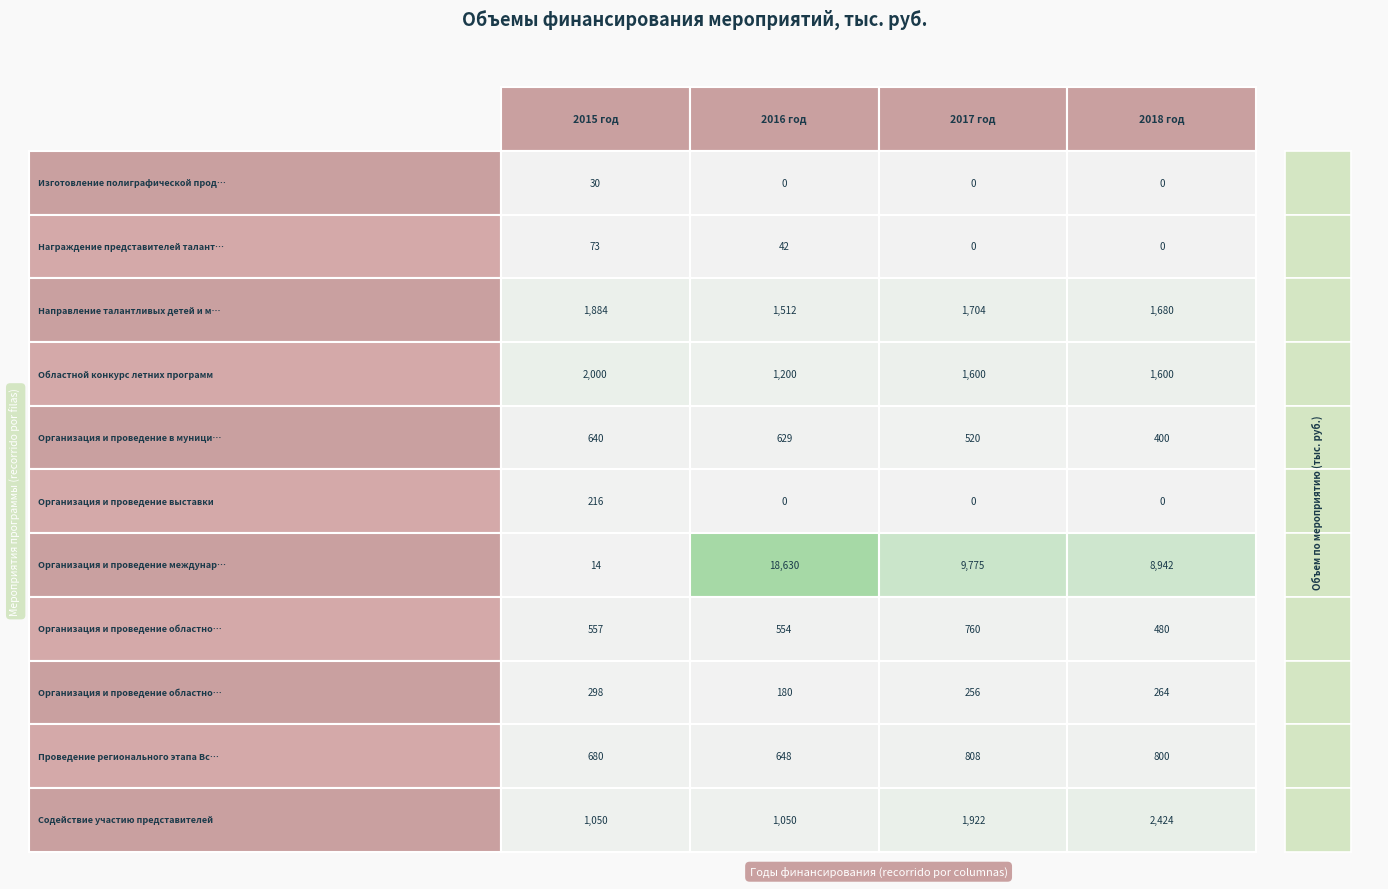

Count the Областной конкурс летних программ values in the range 1600 to 2000.

3